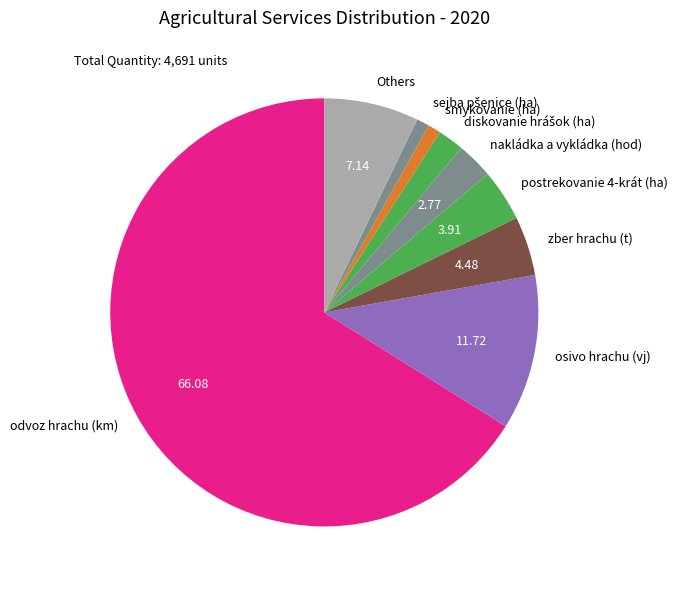

Is the sum of osivo hrachu (vj) and nakládka a vykládka (hod) greater than half?

No